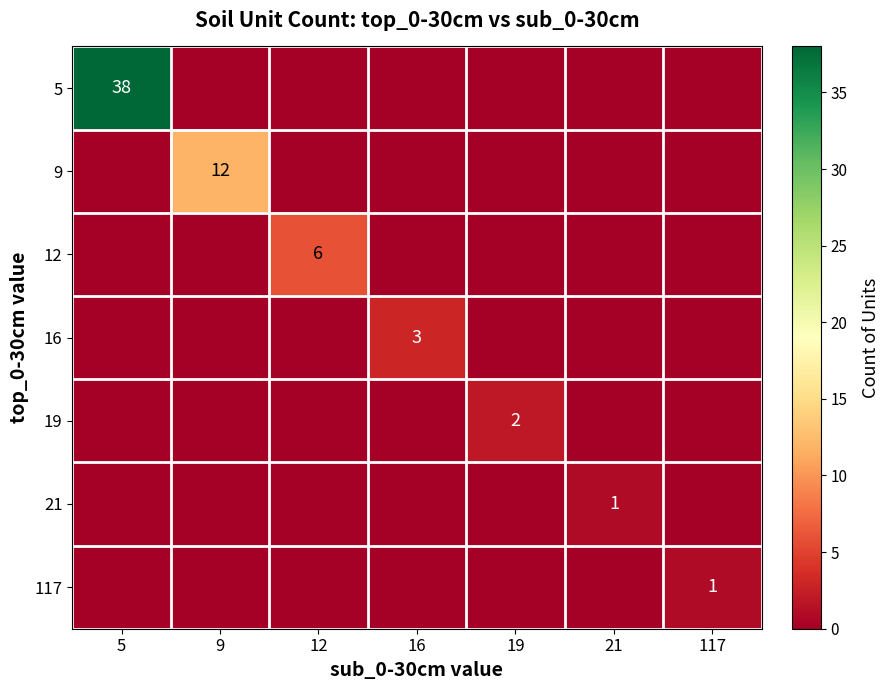

The value of 5 at 5 is 58. True or false?

False